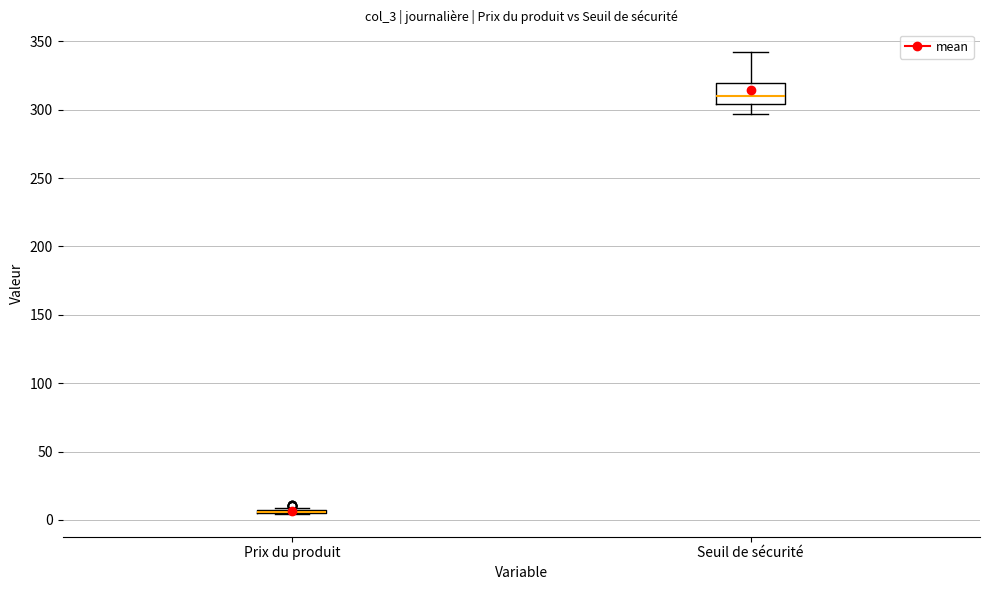

Reading left to right, transcribe this box plot: for each box, give where its median line is, the range the box spans, and where its two whiskers end, as read against the y-axis. The values are not printed on the chart, so give them approximately, as read against the axis.

Prix du produit: box collapsed to a line at 5, whiskers 5 to 10
Seuil de sécurité: median 310, box 305 to 320, whiskers 295 to 340